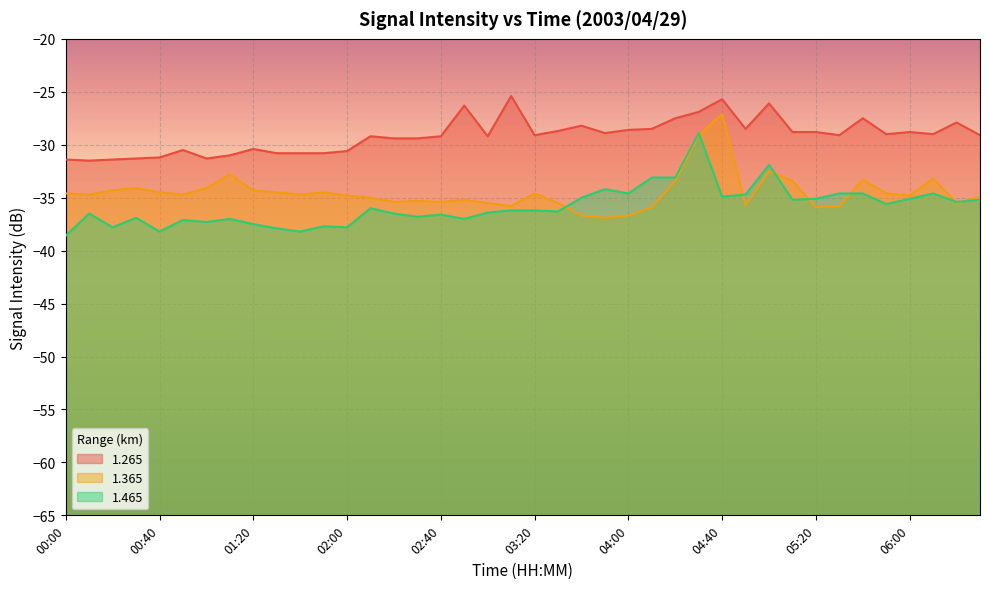

True or false: 1.265 has more than 2 interior local peaks.

True